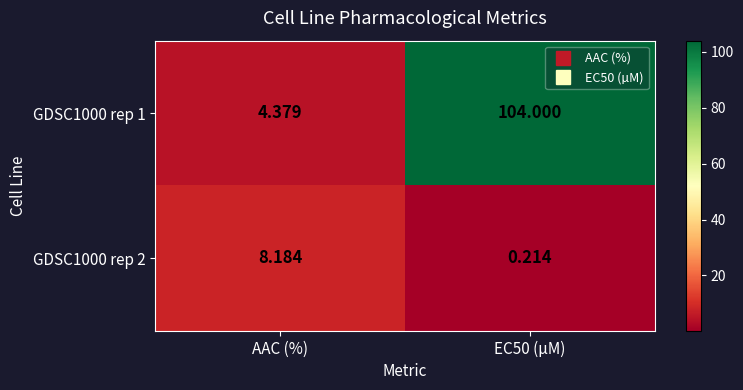

Where does the GDSC1000 rep 2 series first go above 8?

AAC (%)